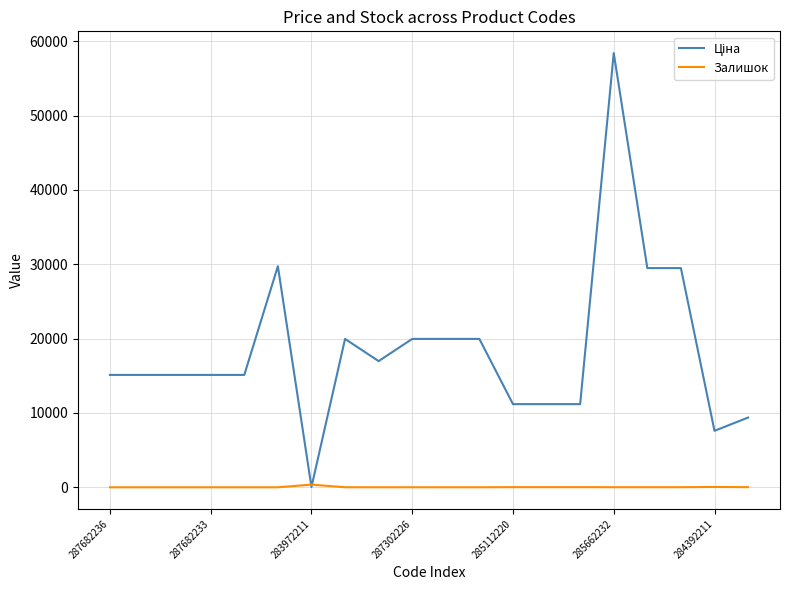

What is the value of the Ціна point at the 4th from the left?

15120.0